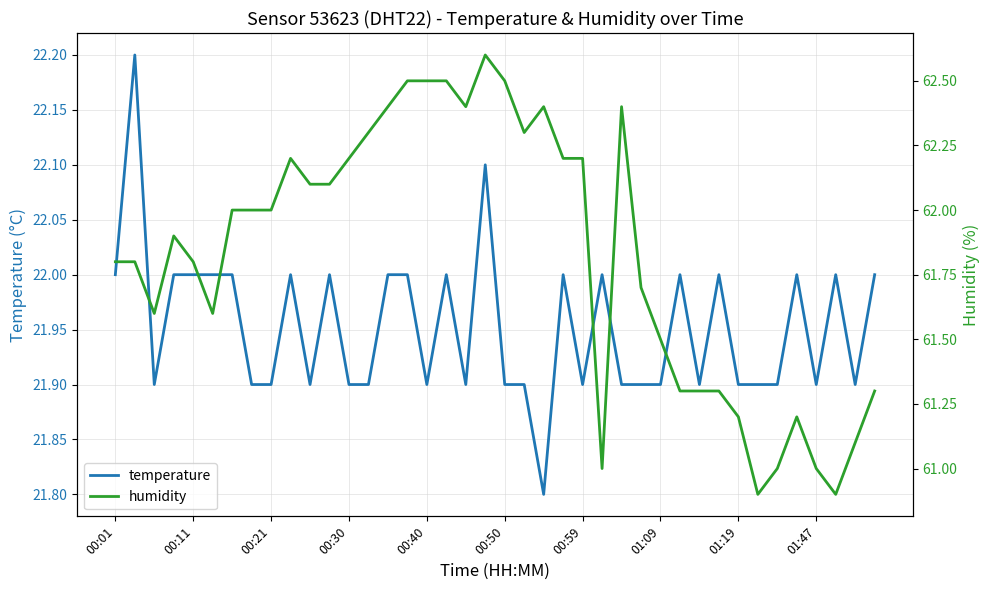

Rank the series by their average value, from lowest to highest.

temperature, humidity